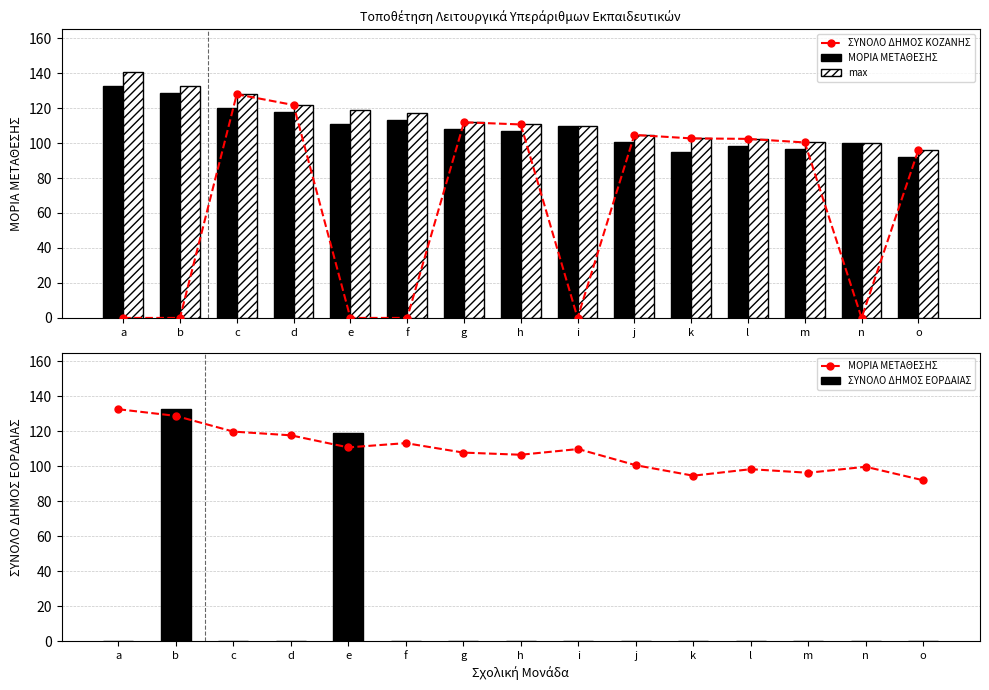

What is the value of the max bar at the 6th from the left?

117.3